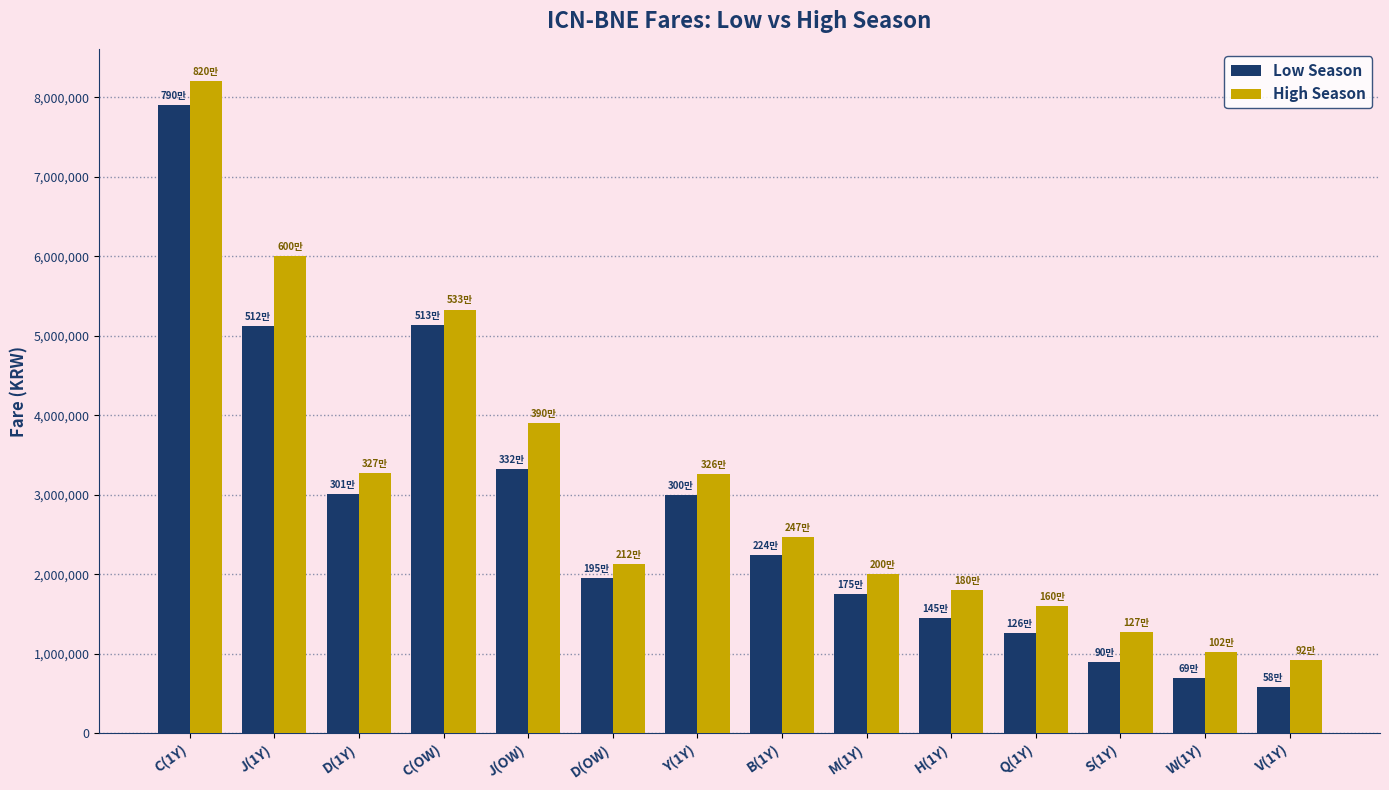

Rank the series at D(OW) from highest to lowest value.

High Season, Low Season